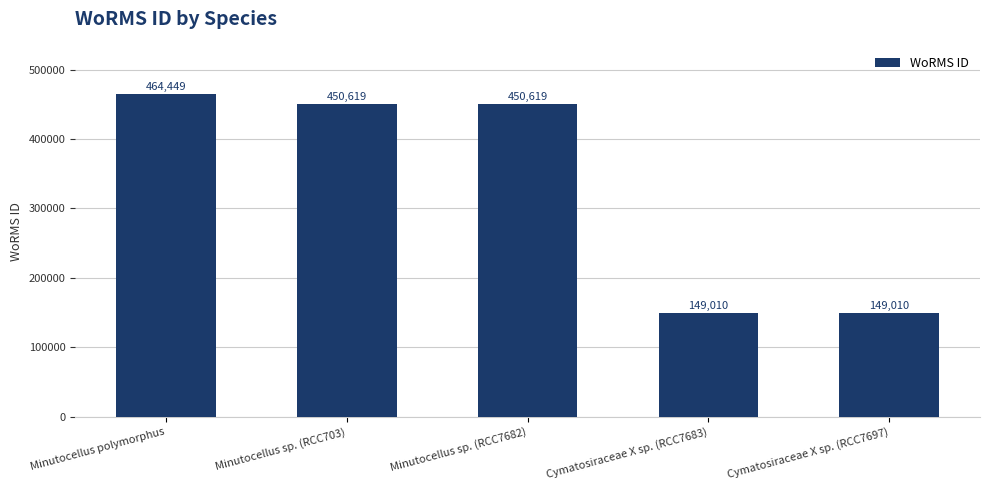

What is the label of the 3rd bar from the right?

Minutocellus sp. (RCC7682)